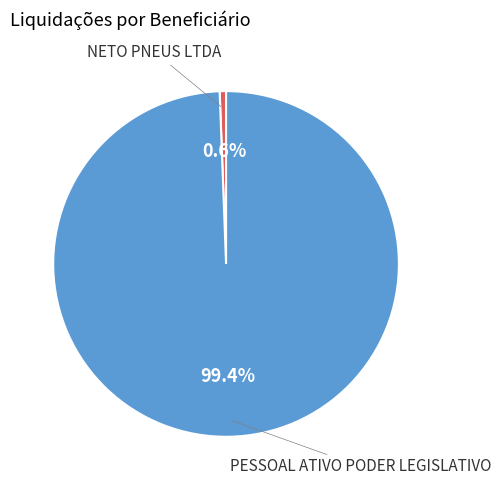

Which slice represents more than half of the pie?

PESSOAL ATIVO PODER LEGISLATIVO